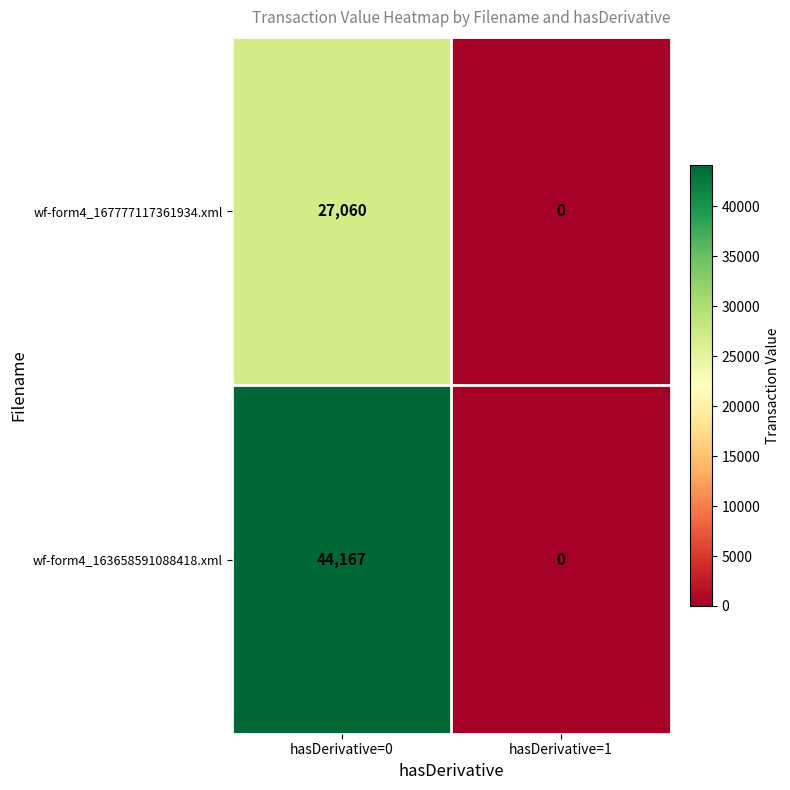

Which series has the widest spread of values?

wf-form4_163658591088418.xml